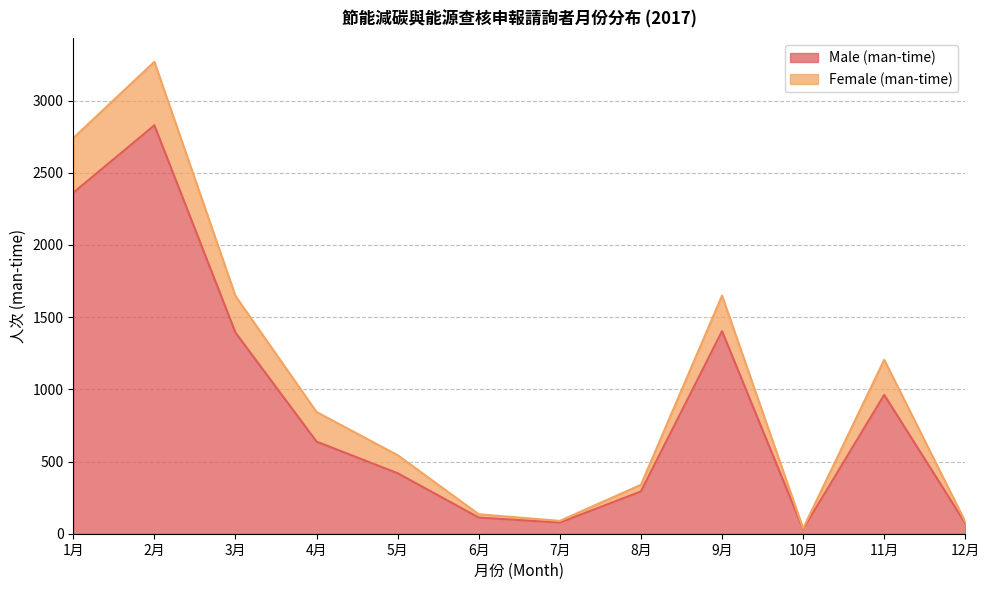

Where does the data first go above 638?

1月